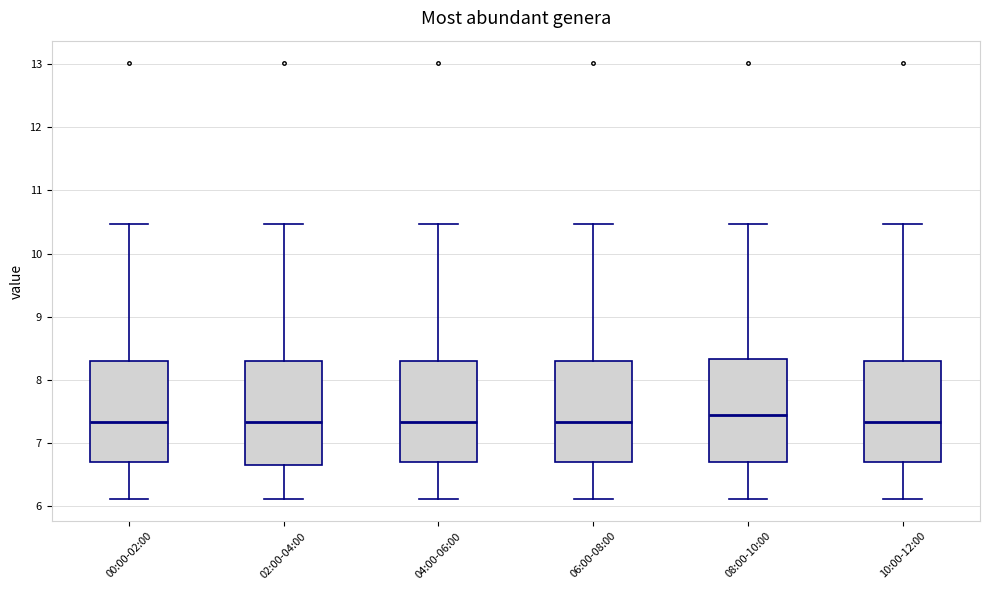

Reading left to right, read every box against the y-axis: the position of its median line, the range the box covers, and the ends of its whiskers. The values are not printed on the chart, so give them approximately, as read against the axis.

00:00-02:00: median 7.3, box 6.7 to 8.3, whiskers 6.1 to 10.5
02:00-04:00: median 7.3, box 6.7 to 8.3, whiskers 6.1 to 10.5
04:00-06:00: median 7.3, box 6.7 to 8.3, whiskers 6.1 to 10.5
06:00-08:00: median 7.3, box 6.7 to 8.3, whiskers 6.1 to 10.5
08:00-10:00: median 7.4, box 6.7 to 8.3, whiskers 6.1 to 10.5
10:00-12:00: median 7.3, box 6.7 to 8.3, whiskers 6.1 to 10.5